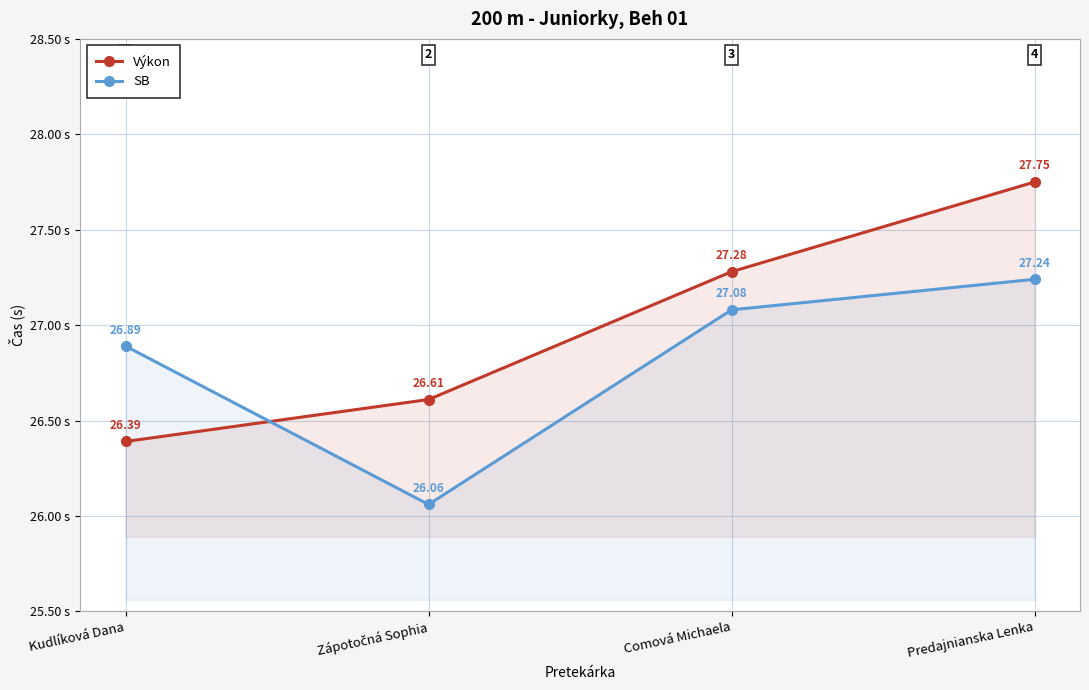

Is it true that Výkon equals 27.8 at Predajnianska Lenka?

True